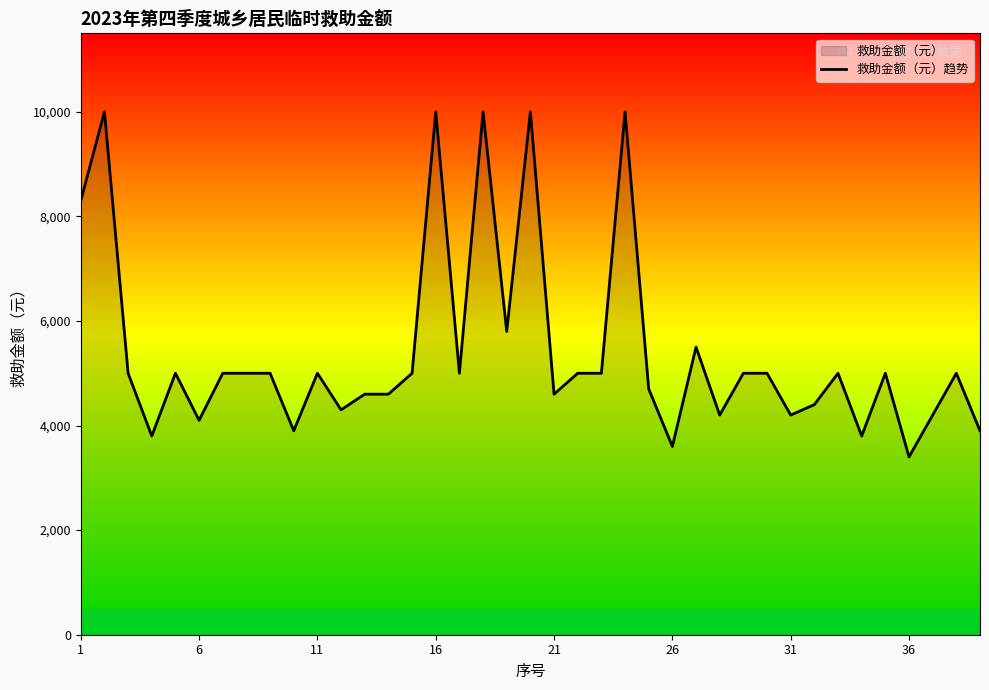

What is the difference between the maximum and minimum values?

6600